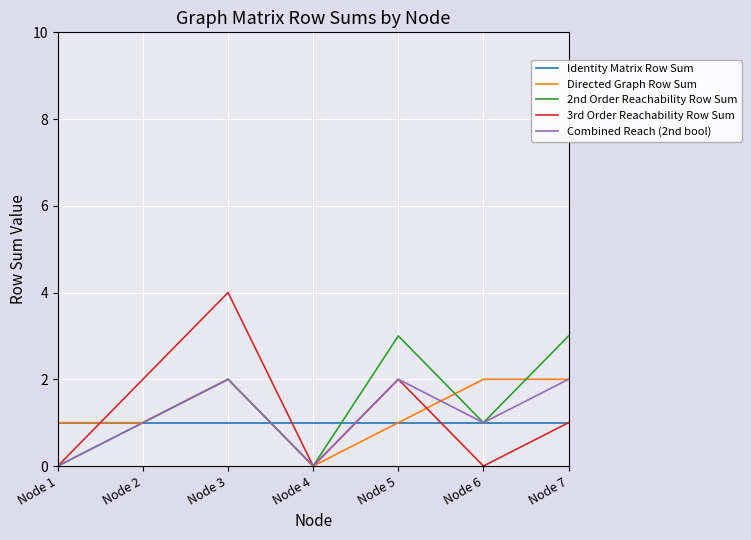

Which series changed the most between Node 3 and Node 7?

3rd Order Reachability Row Sum